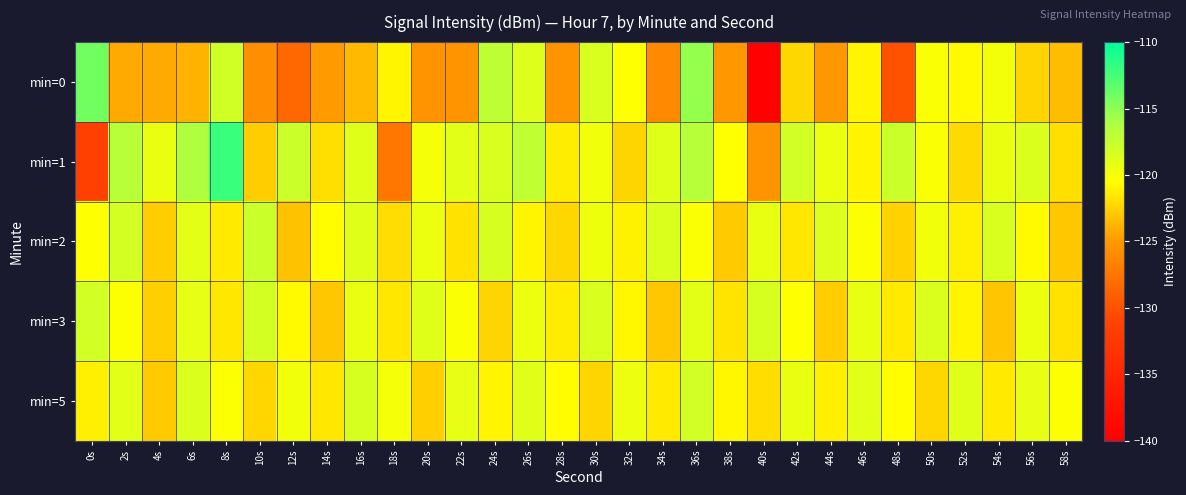

At which category is the sum across all series the highest?

36s